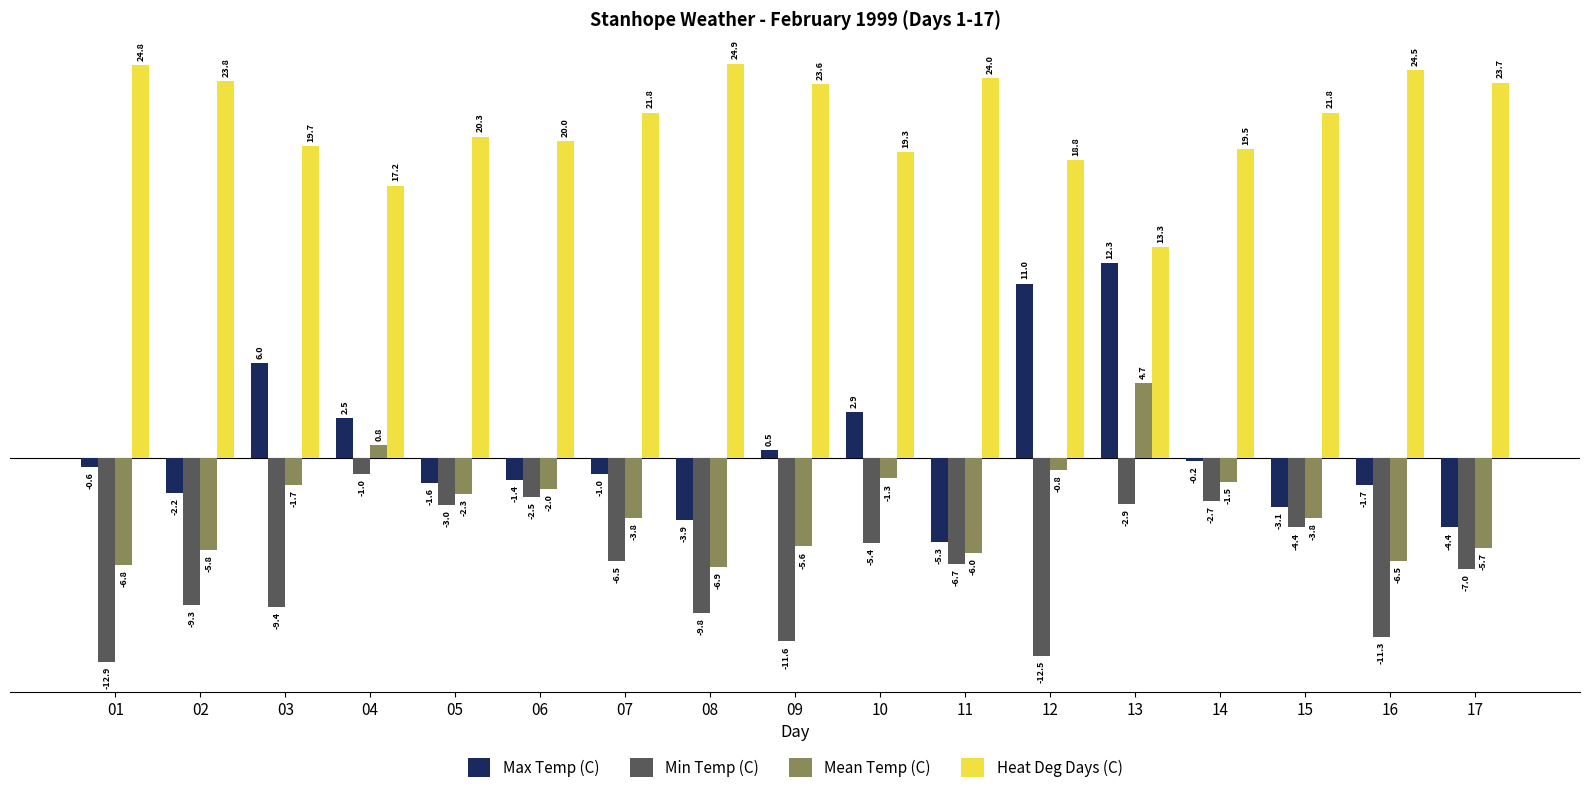

True or false: Mean Temp (C) has a value of -5.8 at 02.

True